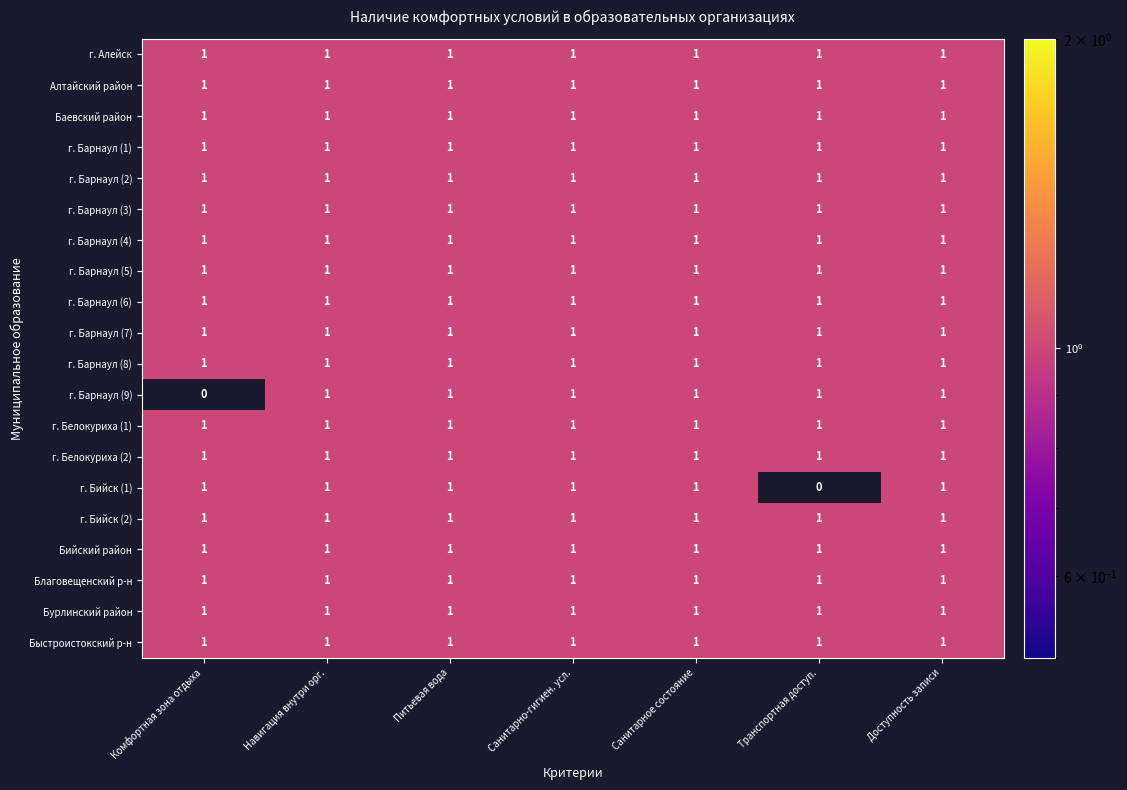

The г. Барнаул (3) series shows 1 at Комфортная зона отдыха. True or false?

True